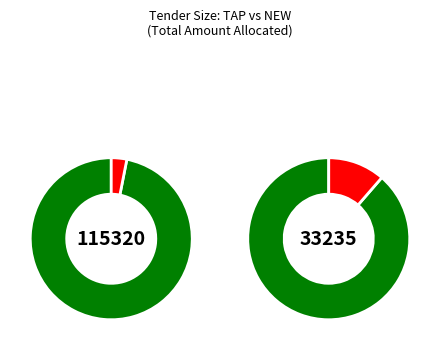

The 12000 slice represents 9% of the pie. True or false?

False